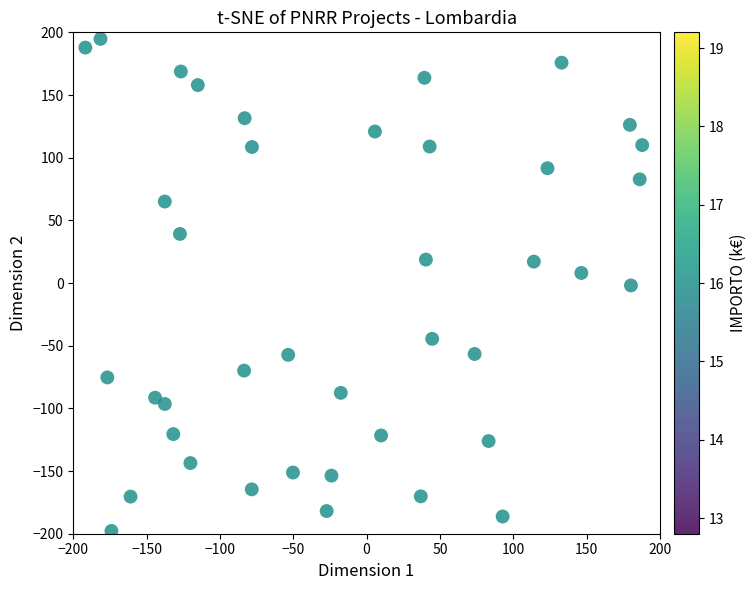

What is the range of Y values (max minus min)?

392.5